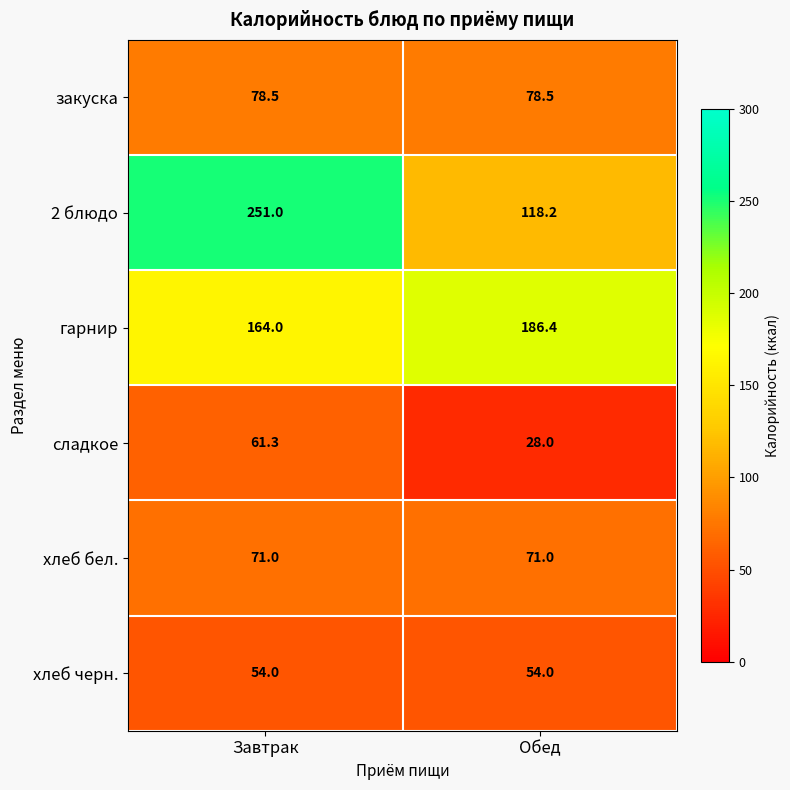

How many categories are shown in the chart?

2